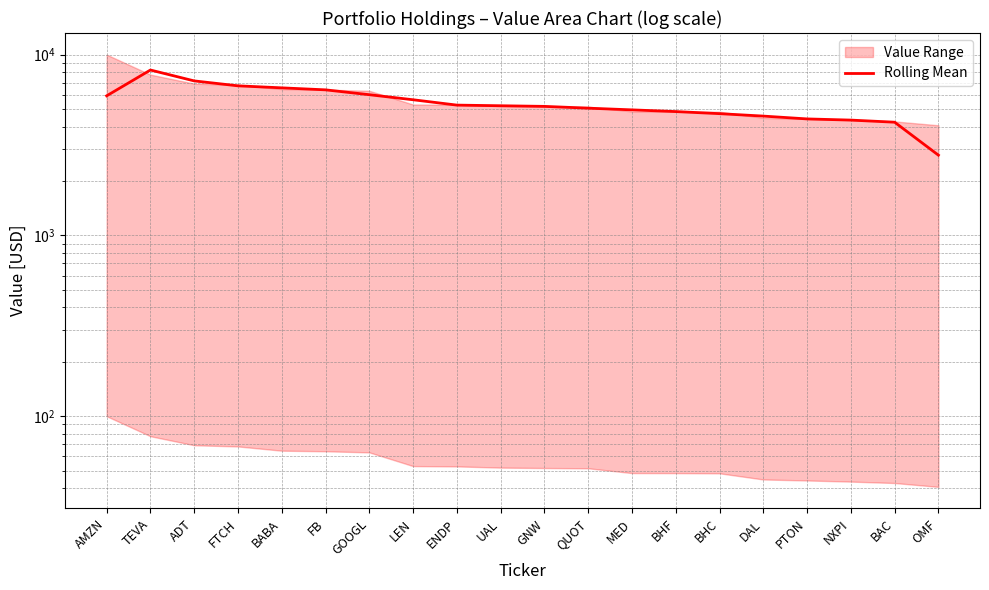

Does the chart have visible grid lines?

Yes